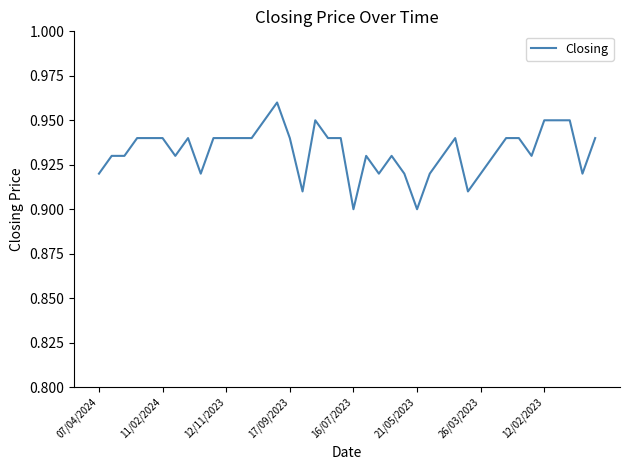

How many lines are shown in the chart?

1